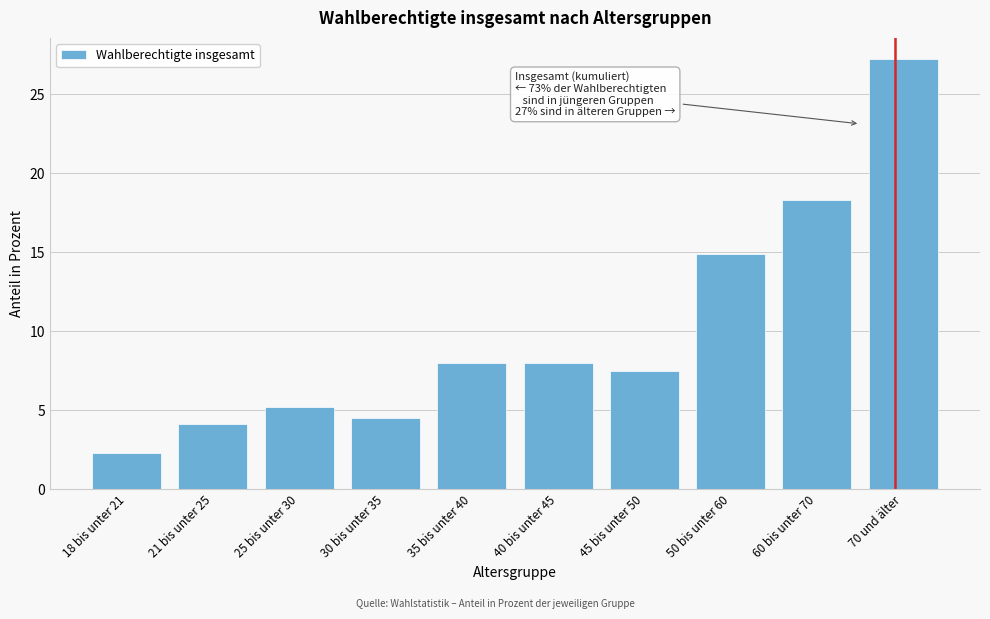

Reading right to left, extract all data points from this chart.

70 und älter=27.2	60 bis unter 70=18.3	50 bis unter 60=14.9	45 bis unter 50=7.5	40 bis unter 45=8.0	35 bis unter 40=8.0	30 bis unter 35=4.5	25 bis unter 30=5.2	21 bis unter 25=4.1	18 bis unter 21=2.3